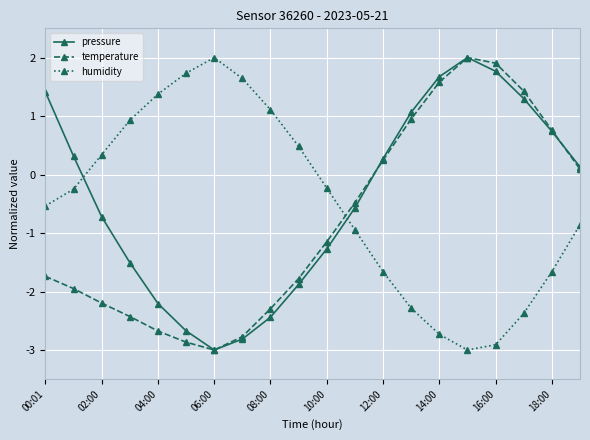

What is the value of the humidity point at the 14th from the left?

-2.3